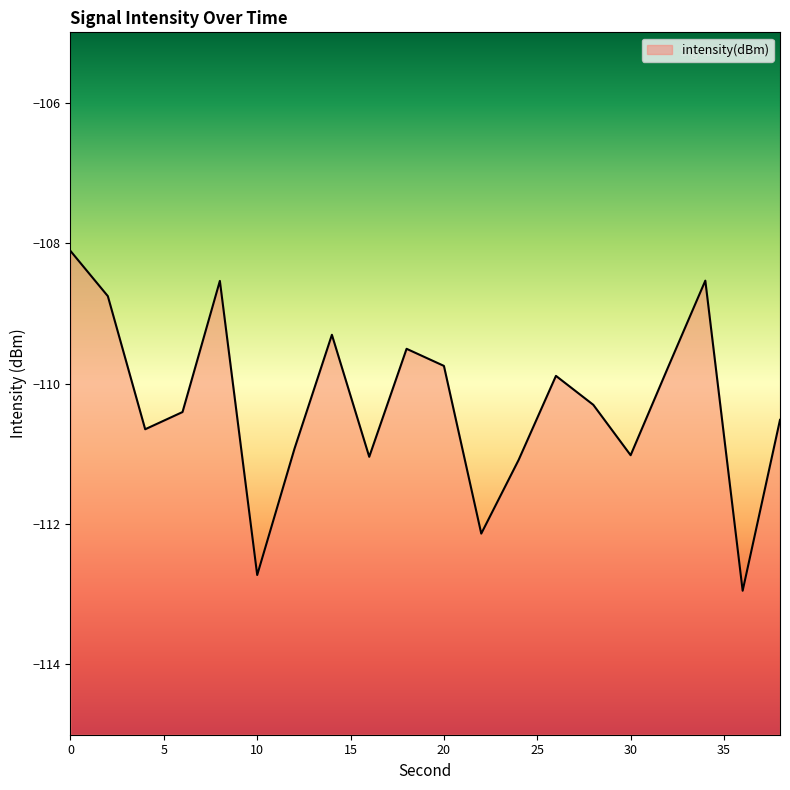

Is it true that the value at 24 is -111.1?

True